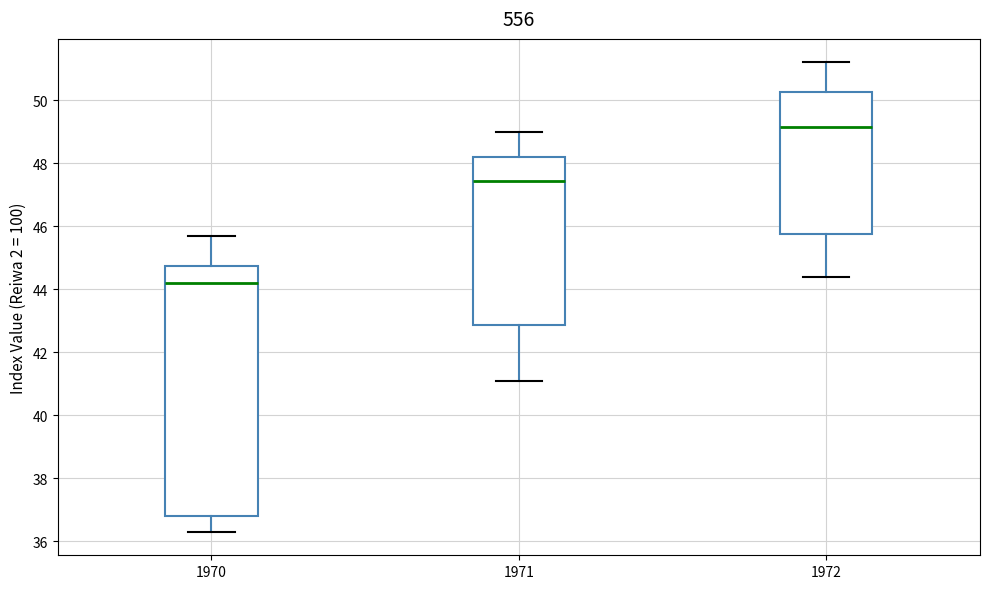

Comparing the boxes themselves (not the whiskers), which one is the tallest?

1970